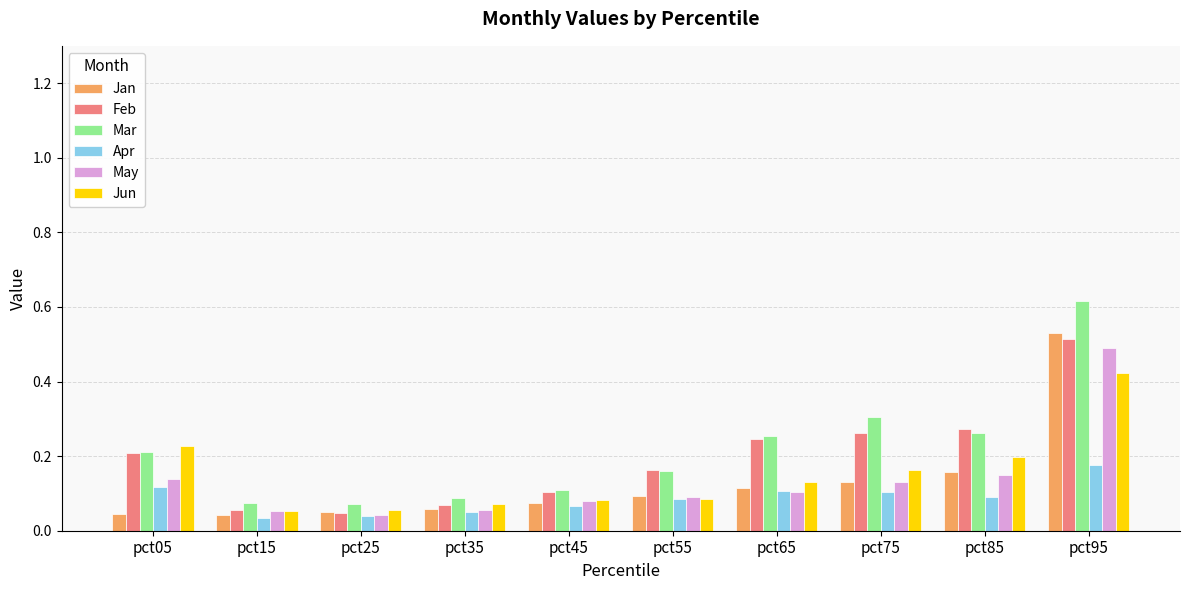

Which series has the largest total across all categories?

Mar